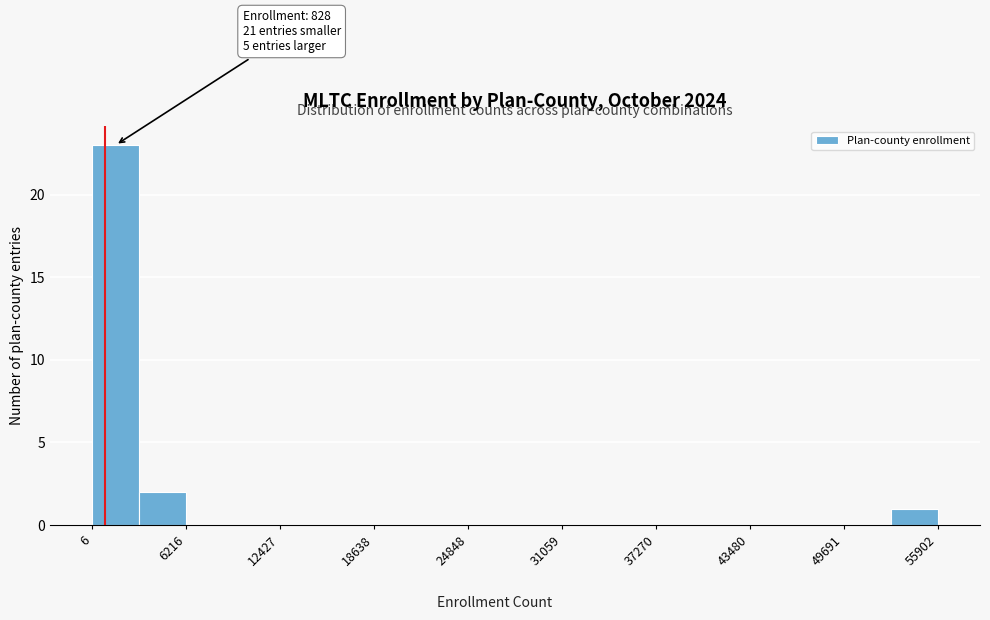

Read against the x-axis, roughly where is the centre of the tallest bar?

2000